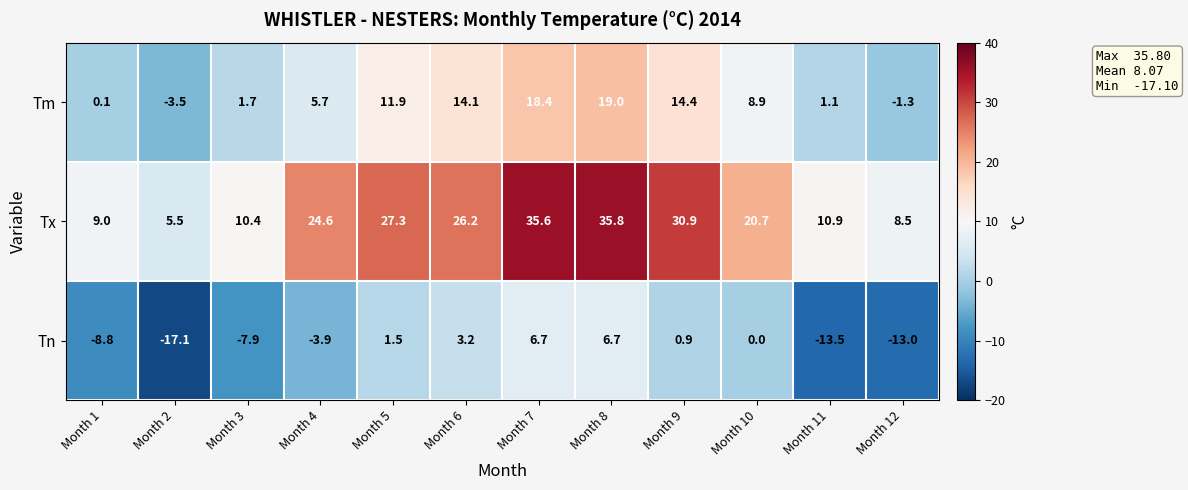

What is the minimum value shown in the chart?

-17.1